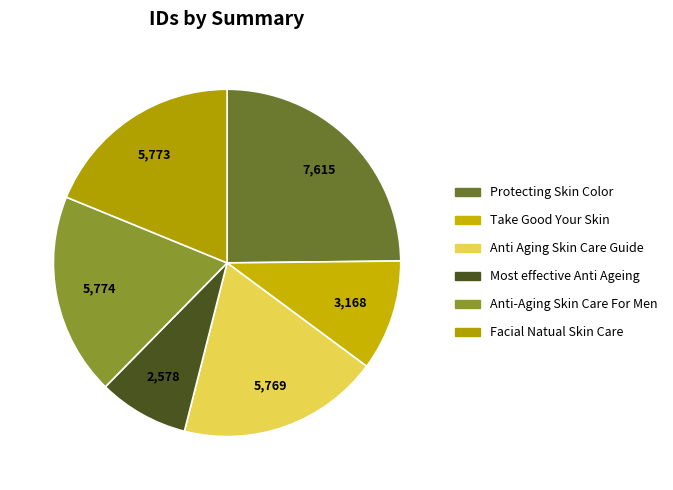

Is it true that Anti Aging Skin Care Guide is 4% of the pie?

False